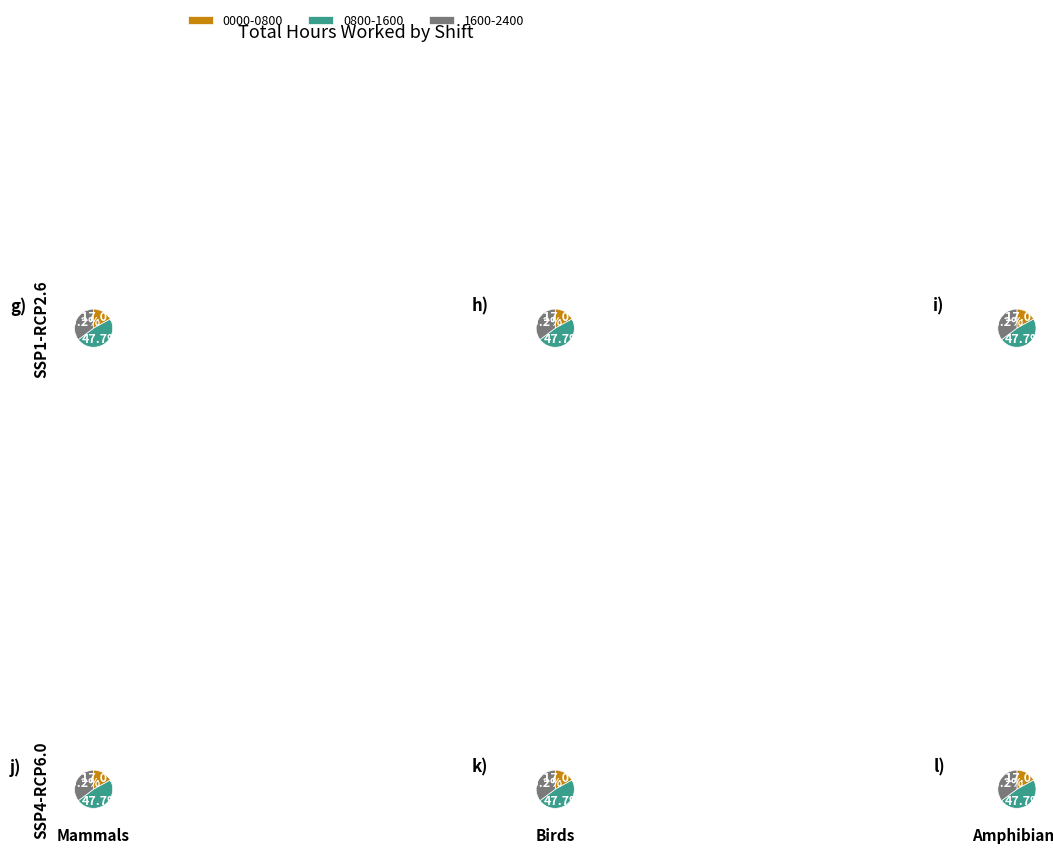

Is Tuesday the majority of the pie?

No